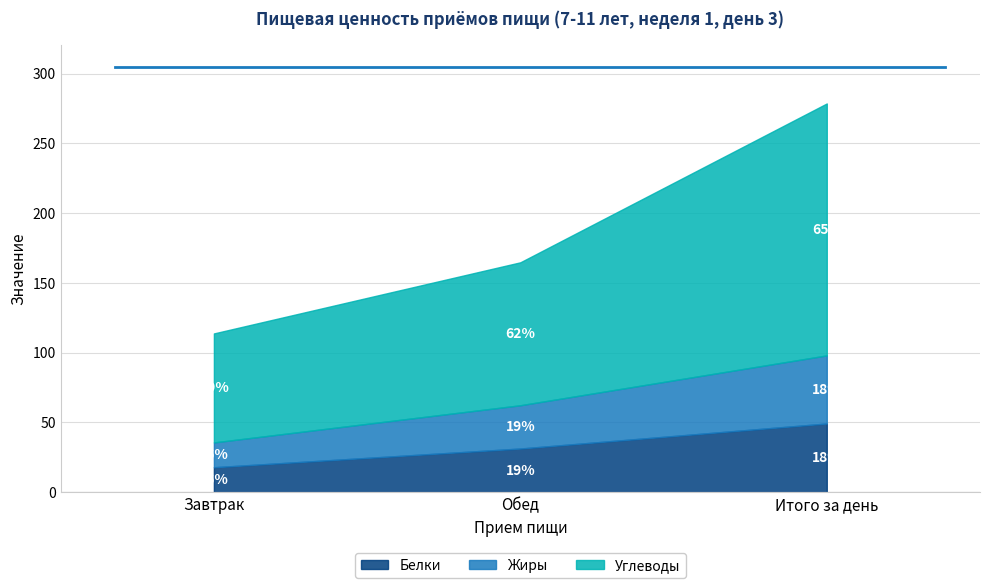

How many lines are shown in the chart?

4